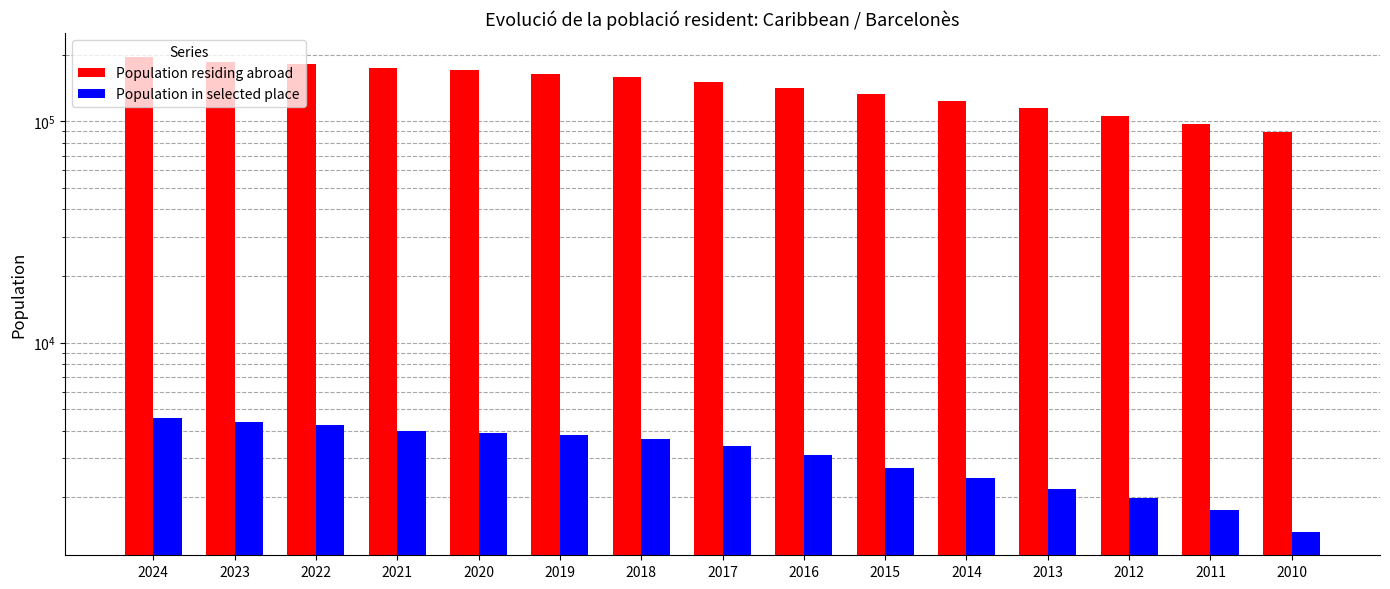

Between 2021 and 2014, which series saw the biggest shift?

Population residing abroad